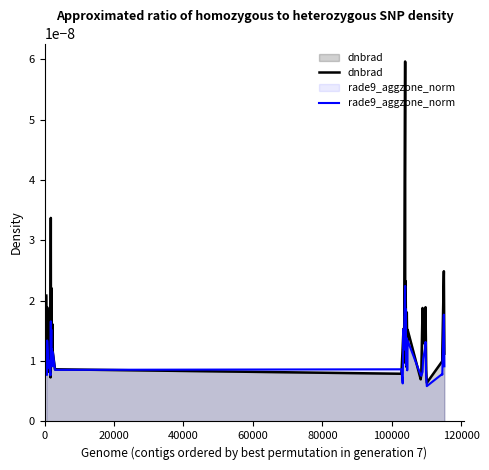

Reading right to left, extract all data points from this chart.

dnbrad: 0.0	0.0	0.0	0.0	0.0	0.0	0.0	0.0	0.0	0.0	0.0	0.0	0.0	0.0	0.0	0.0	0.0	0.0	0.0	0.0	0.0	0.0	0.0	0.0	0.0	0.0	0.0	0.0	0.0	0.0	0.0	0.0	0.0	0.0	0.0	0.0	0.0	0.0	0.0	0.0
rade9_aggzone_norm: 0.0	0.0	0.0	0.0	0.0	0.0	0.0	0.0	0.0	0.0	0.0	0.0	0.0	0.0	0.0	0.0	0.0	0.0	0.0	0.0	0.0	0.0	0.0	0.0	0.0	0.0	0.0	0.0	0.0	0.0	0.0	0.0	0.0	0.0	0.0	0.0	0.0	0.0	0.0	0.0